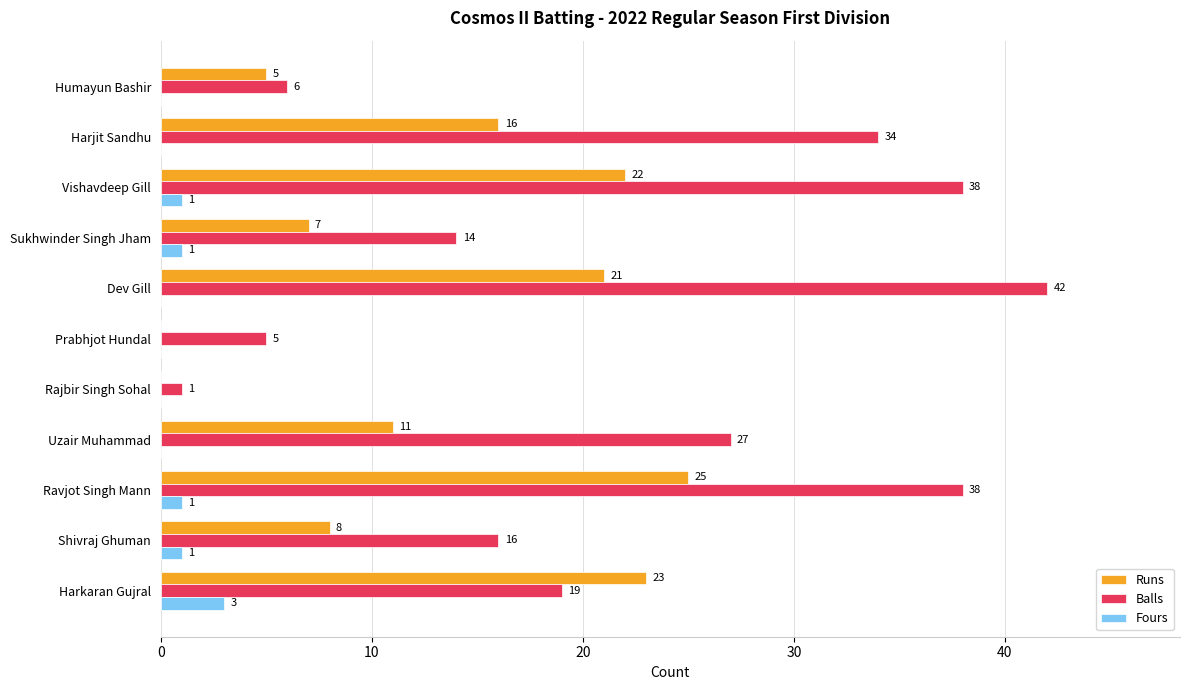

What is the sum of all Fours values?

7